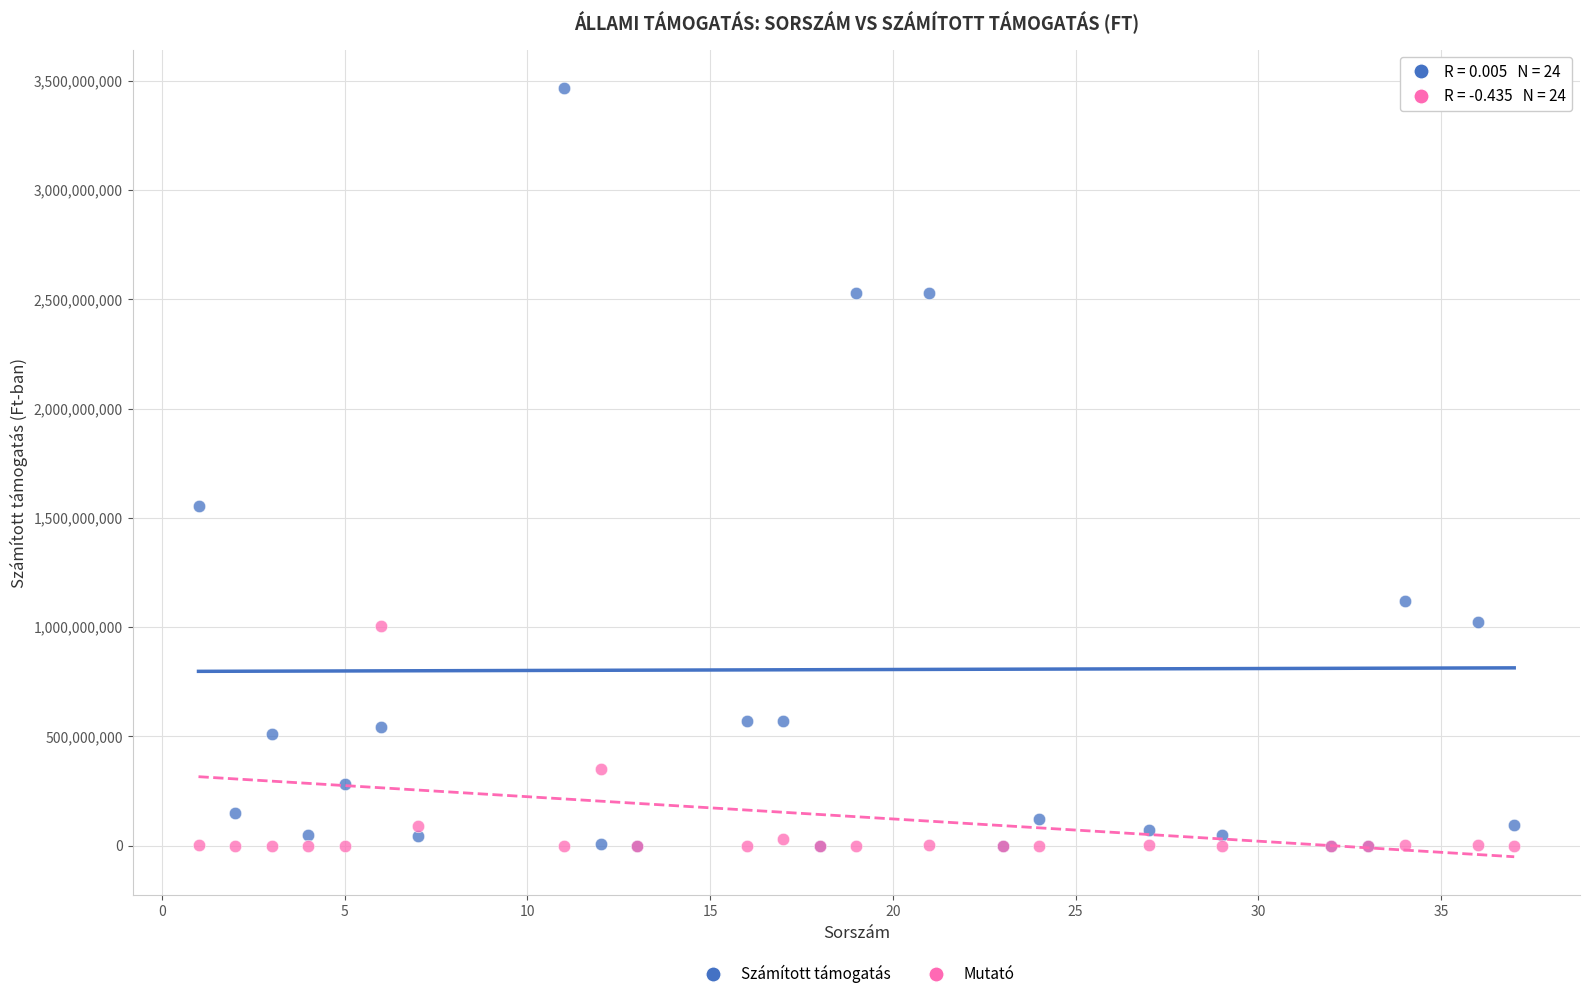

Across all series, what Y value is closest to 1733289784?

1554900000.0